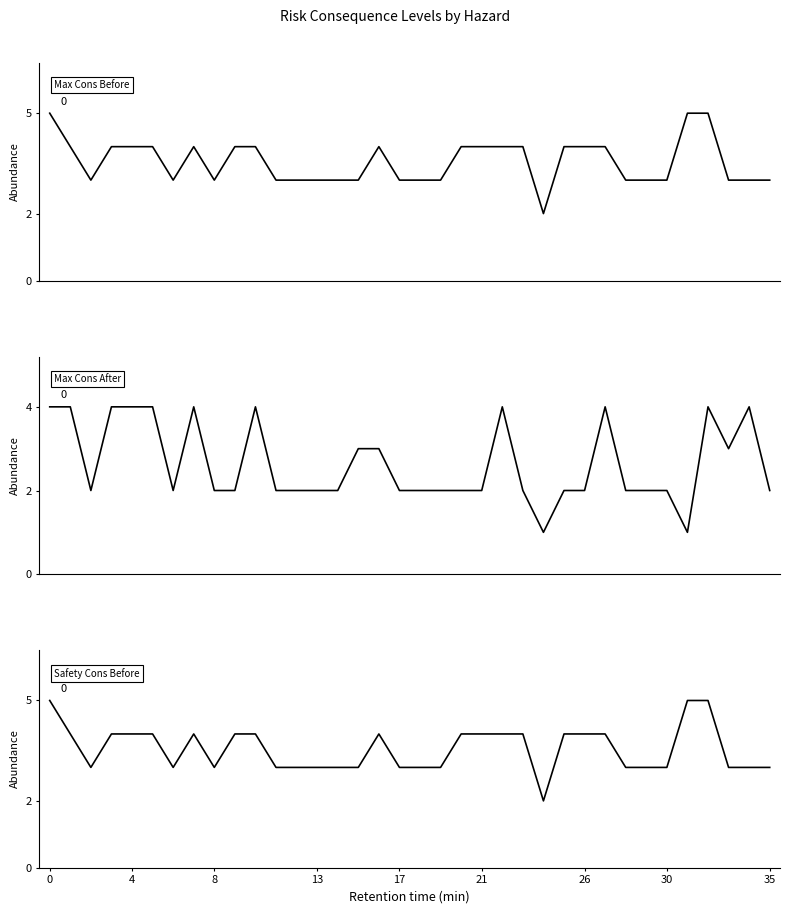

What is the greatest value displayed?

5